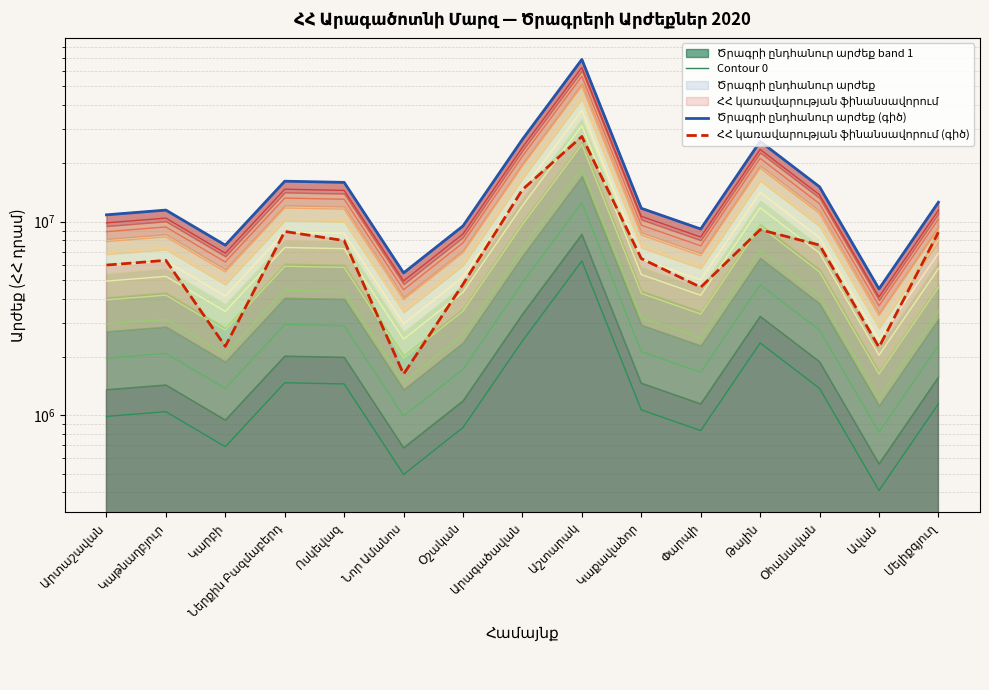

List the series in order of their overall mean, highest first.

Ծրագրի ընդհանուր արժեք (գիծ), ՀՀ կառավարության ֆինանսավորում (գիծ), Contour 0